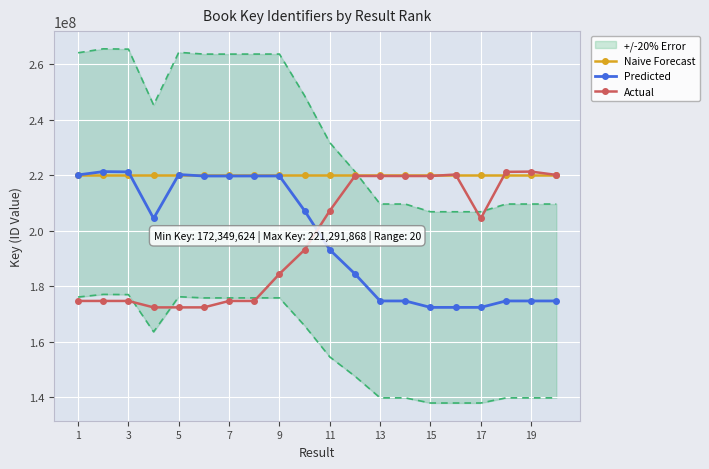

What is the maximum value for Naive Forecast?

220103759